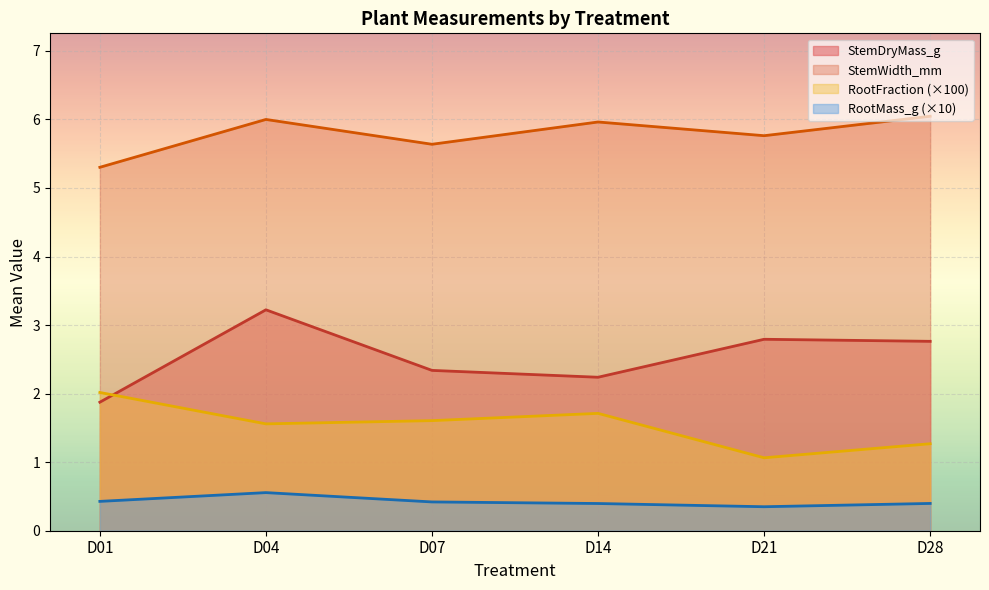

Count the number of categories in the chart.

6